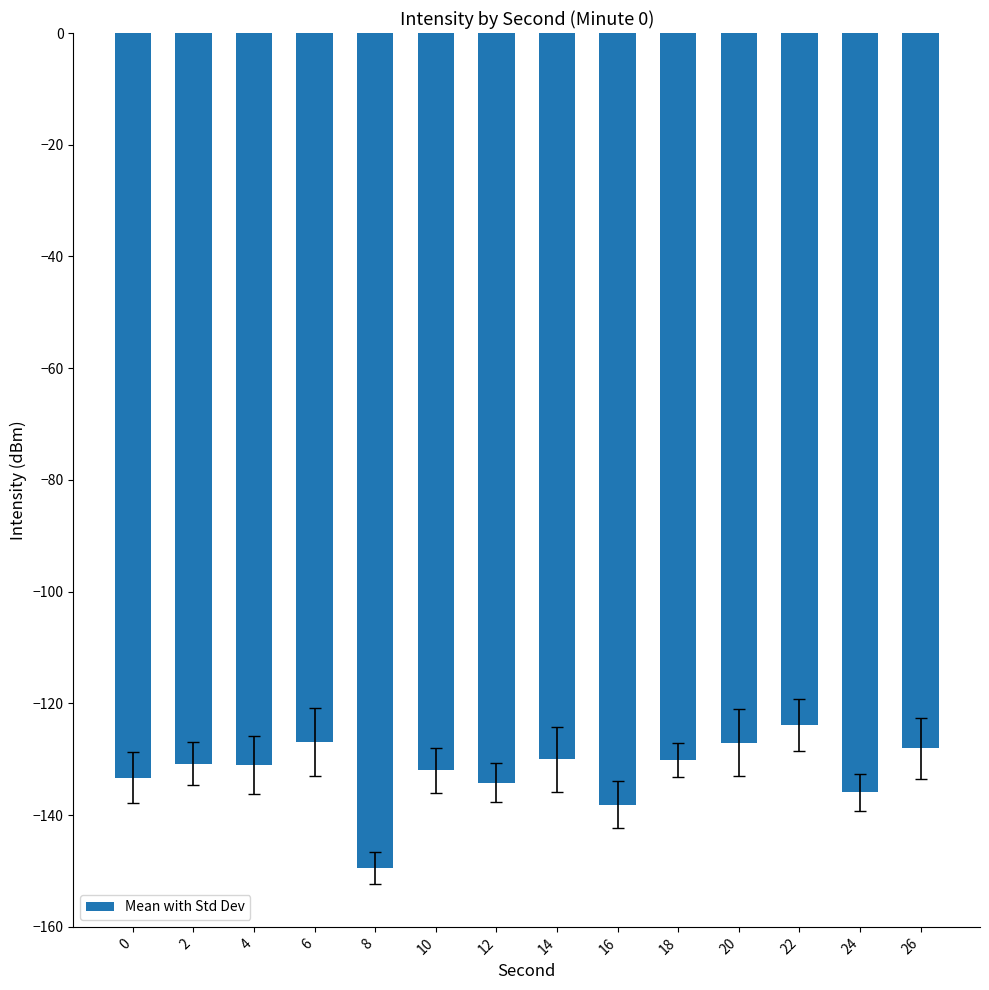

What is the difference between the maximum and minimum values?

25.6